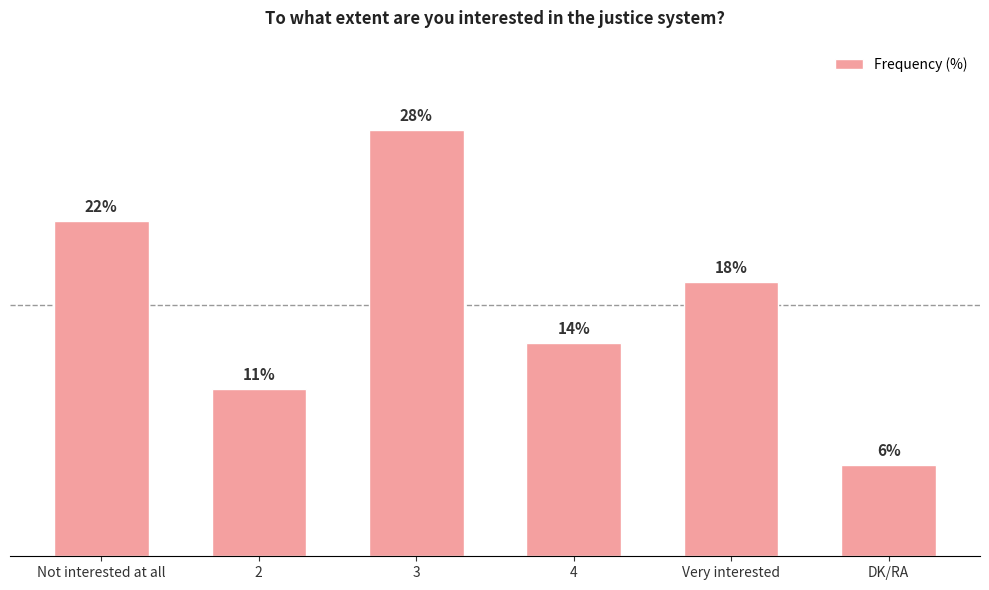

Between 4 and Not interested at all, which is larger?

Not interested at all